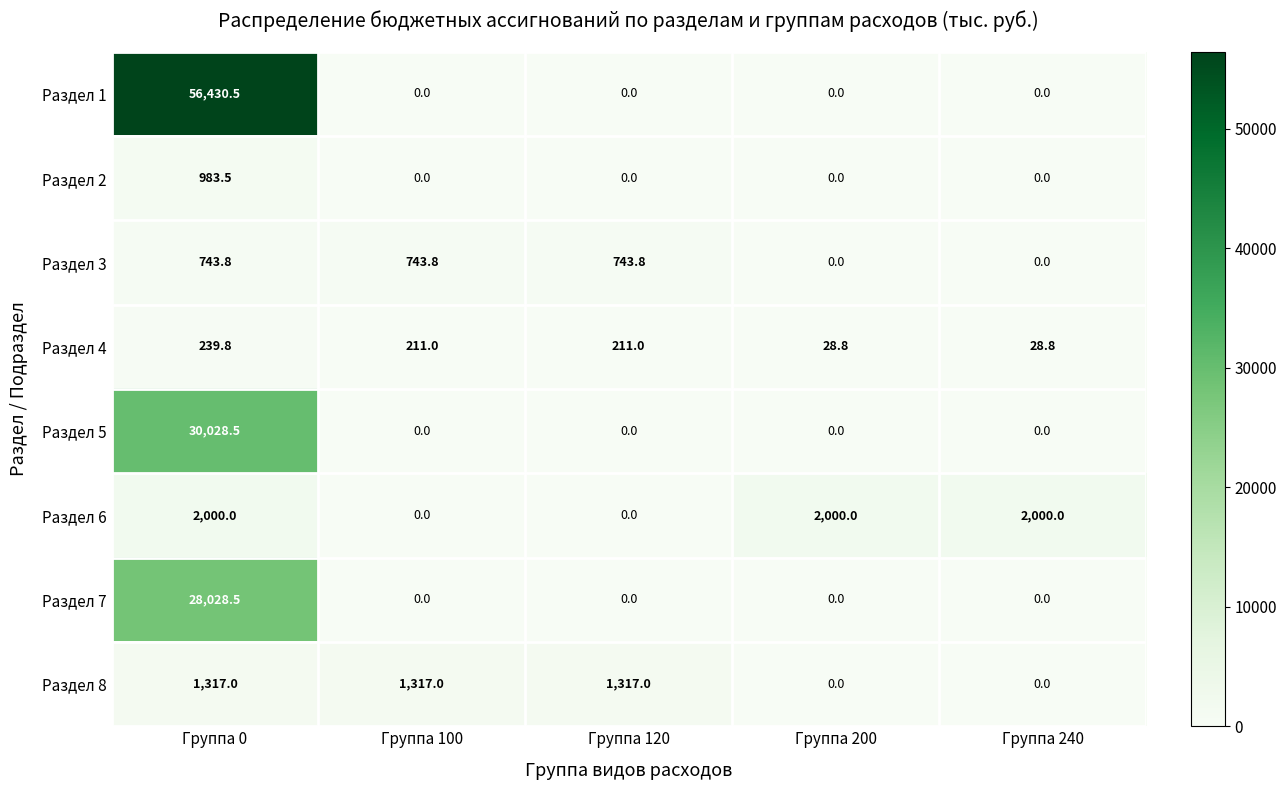

How many data points does each series have?

5